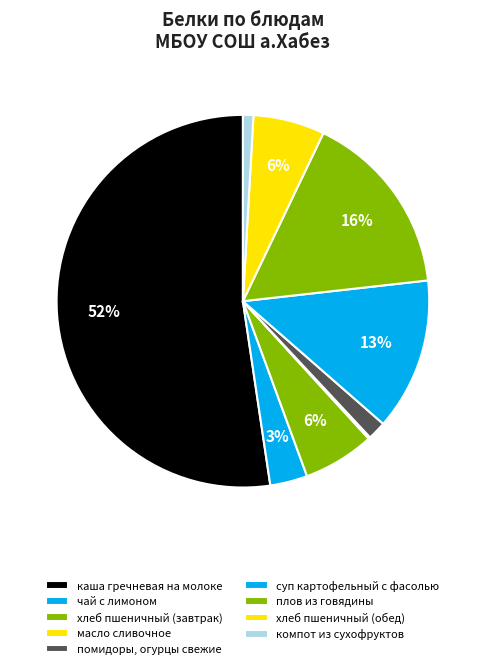

Which slice is the largest?

каша гречневая на молоке